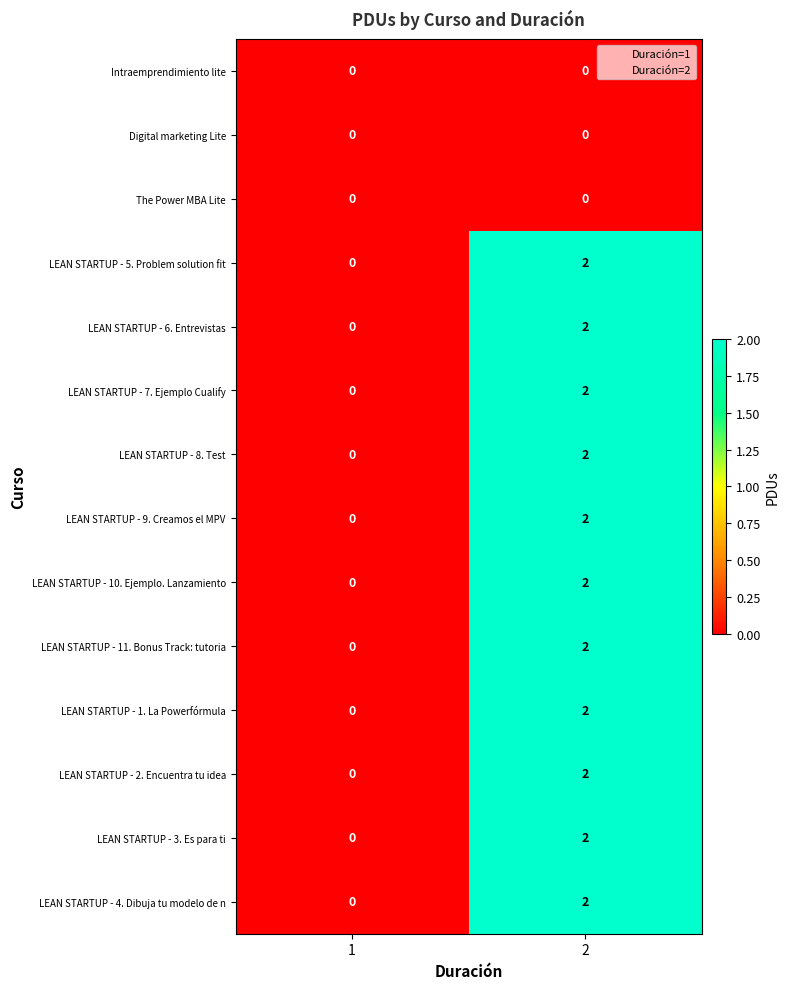

Rank the categories by LEAN STARTUP - 4. Dibuja tu modelo de n value from lowest to highest.

1, 2